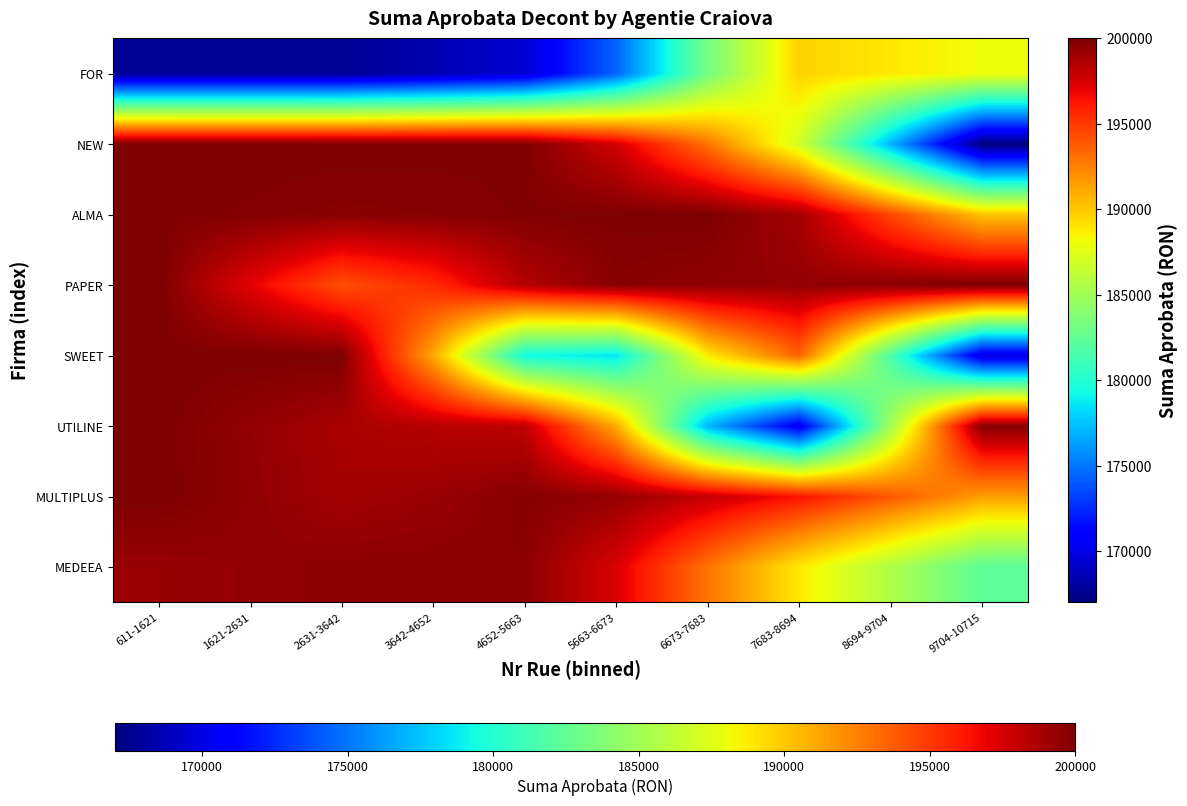

At which category is the sum across all series the highest?

611-1621